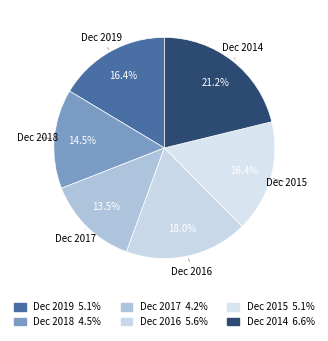

To the nearest percent, what percentage of the pie is Dec 2014?

21%